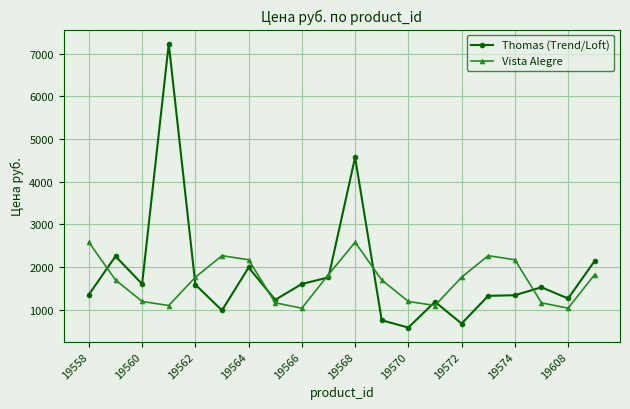

How many lines are shown in the chart?

2